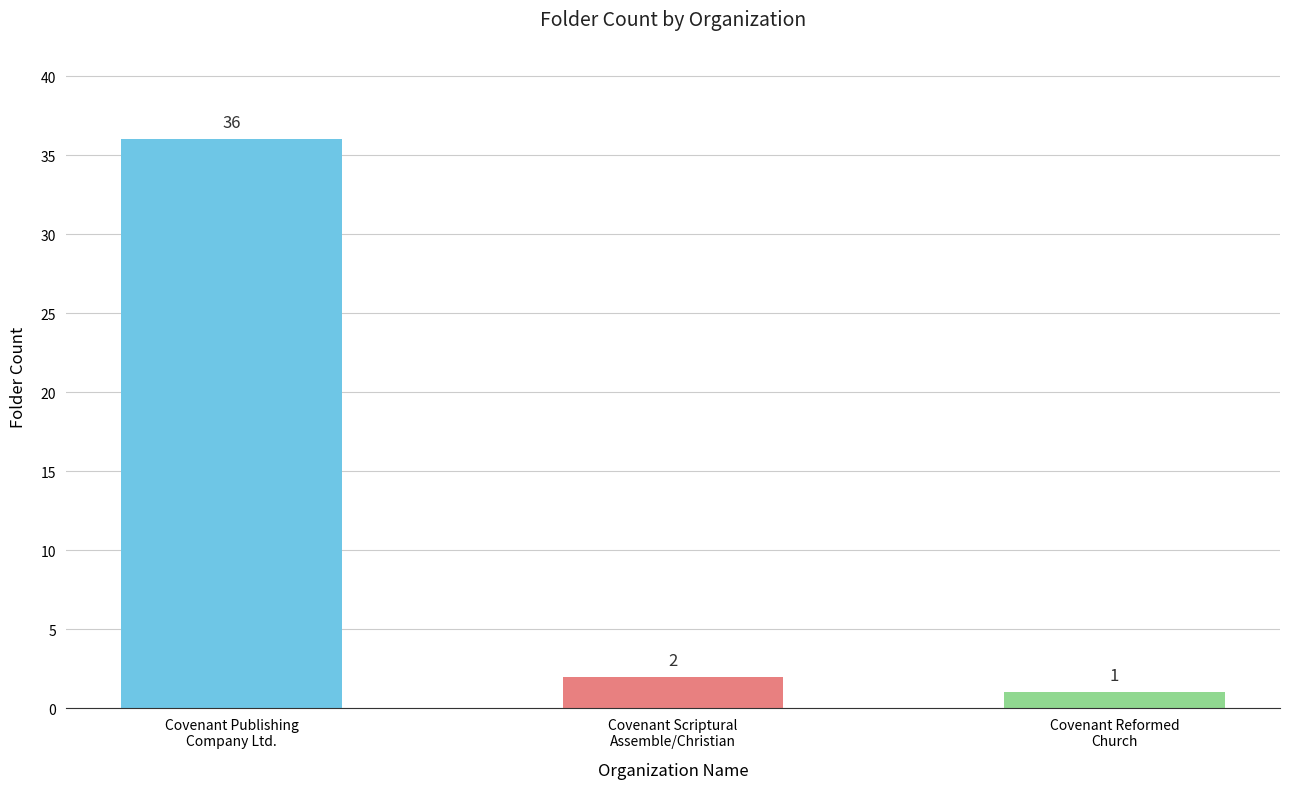

What is the difference between the maximum and minimum values?

35